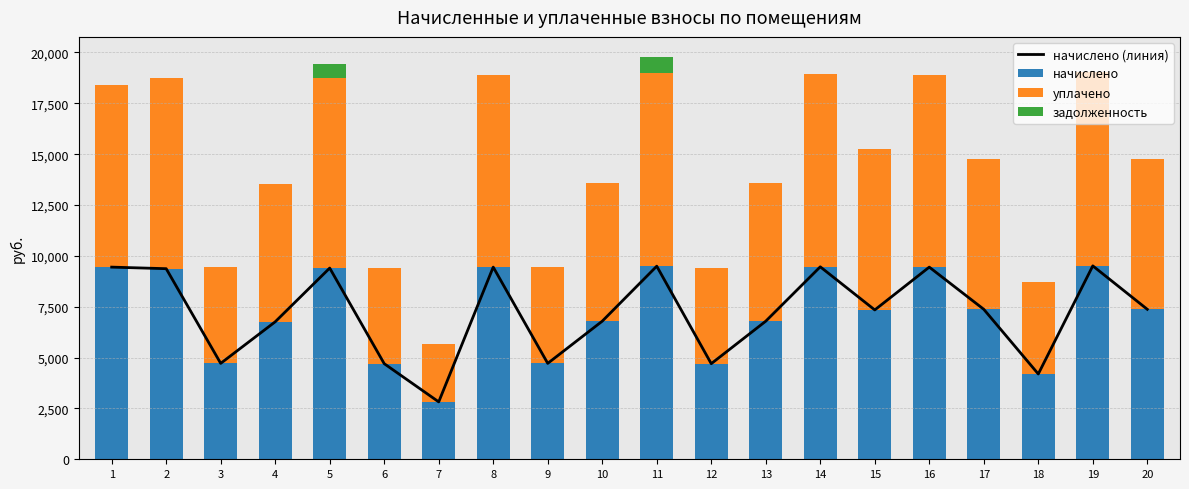

Is it true that уплачено equals 1323.5 at 18?

False